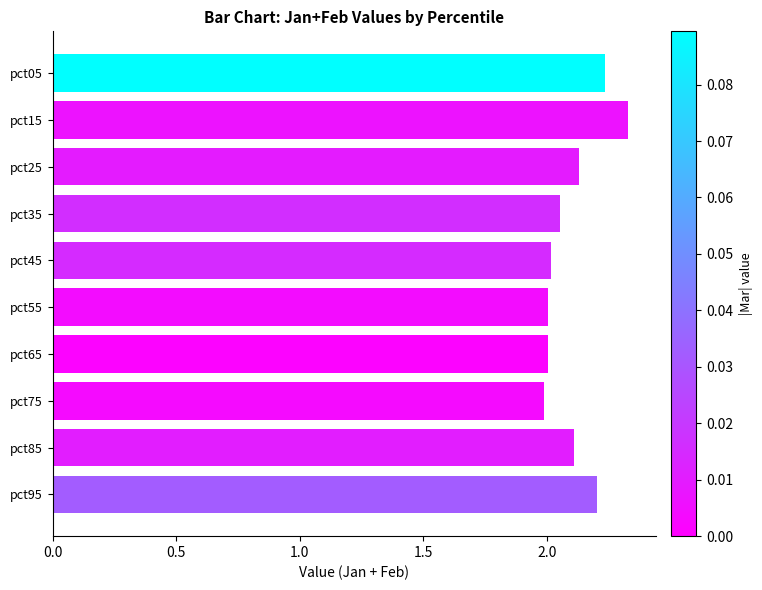

What is the value of the 7th bar from the top?

2.0